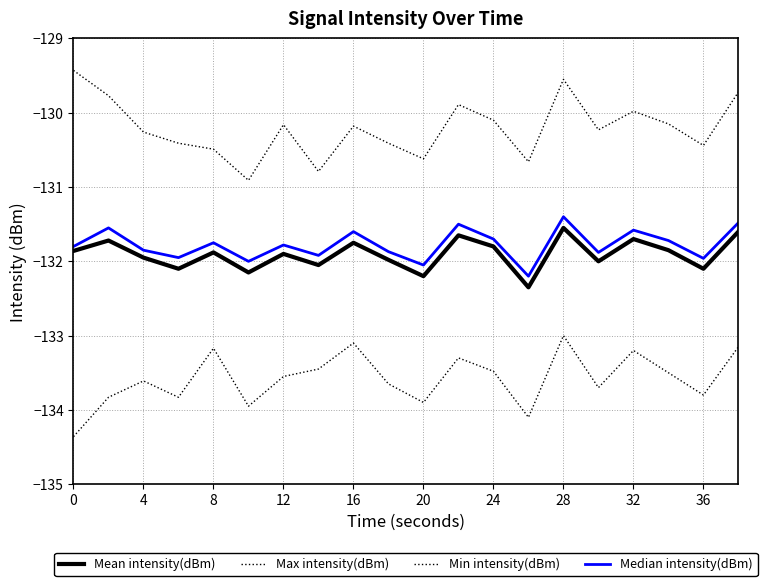

Is this an area chart (filled region under the line)?

No